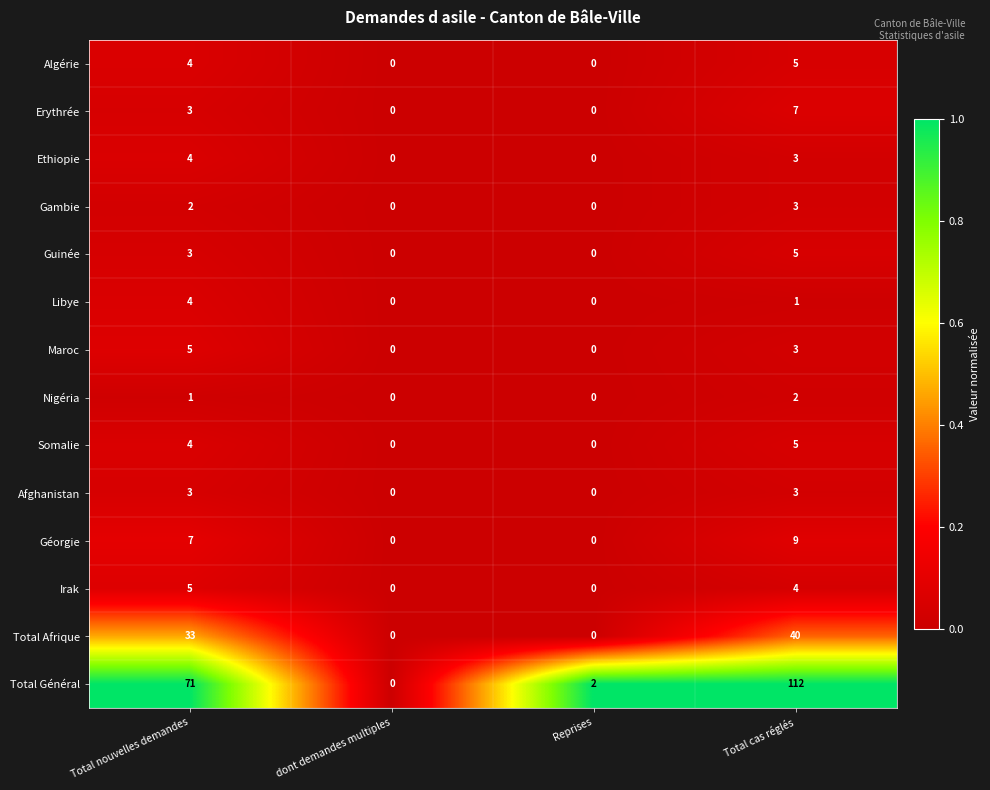

Between dont demandes multiples and Total cas réglés, which series saw the biggest shift?

Total Général